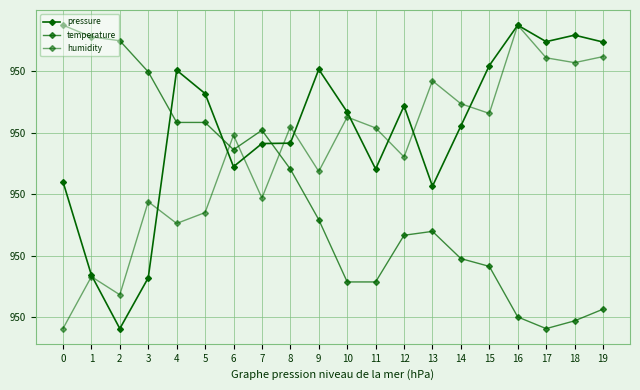

True or false: humidity has more than 0 points higher than both neighbors.

True